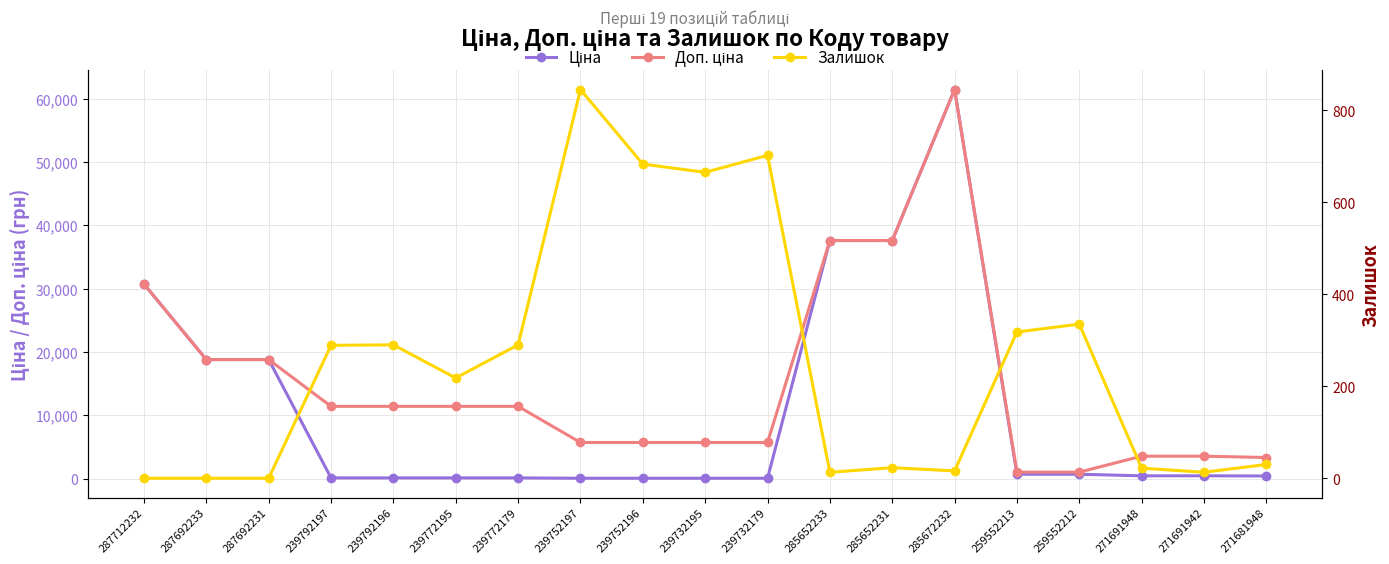

What is the average value of the Доп. ціна series?

15045.5